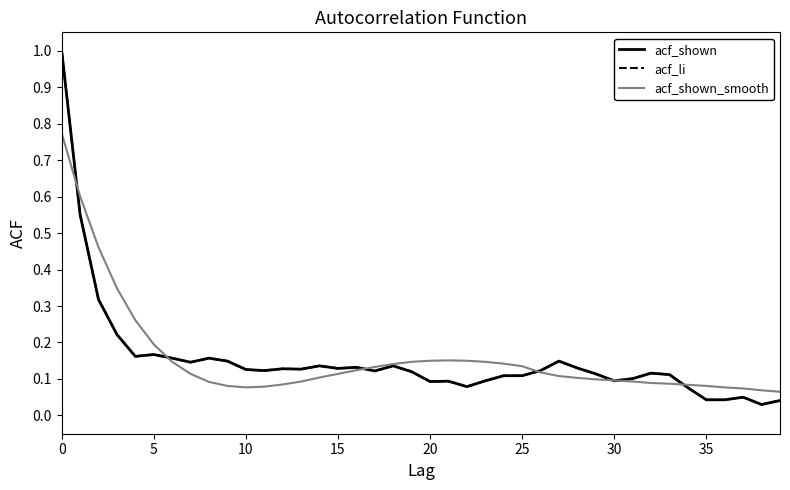

Which label corresponds to the smallest value in the chart?

38